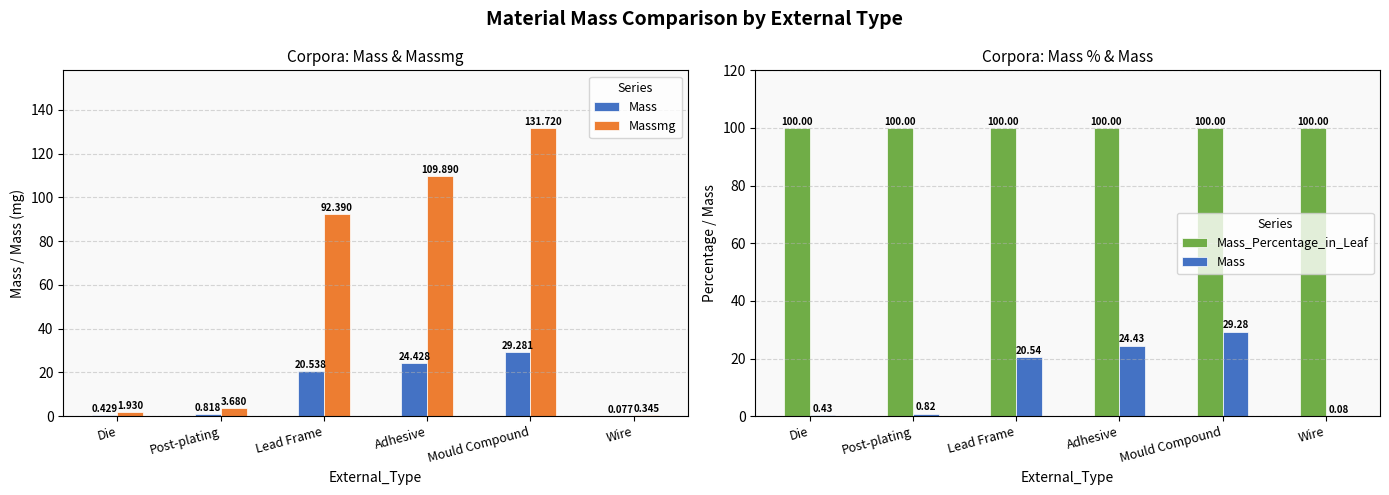

The Massmg series shows 157.2 at Lead Frame. True or false?

False